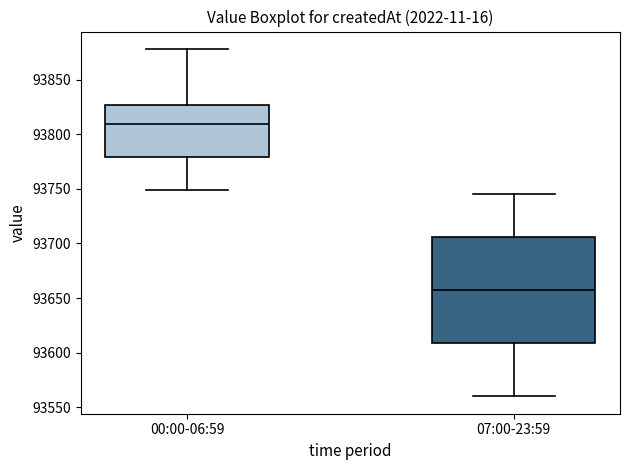

Where does the upper whisker of the box for 07:00-23:59 end on the y-axis? The values are not printed on the chart, so give them approximately, as read against the axis.

93745